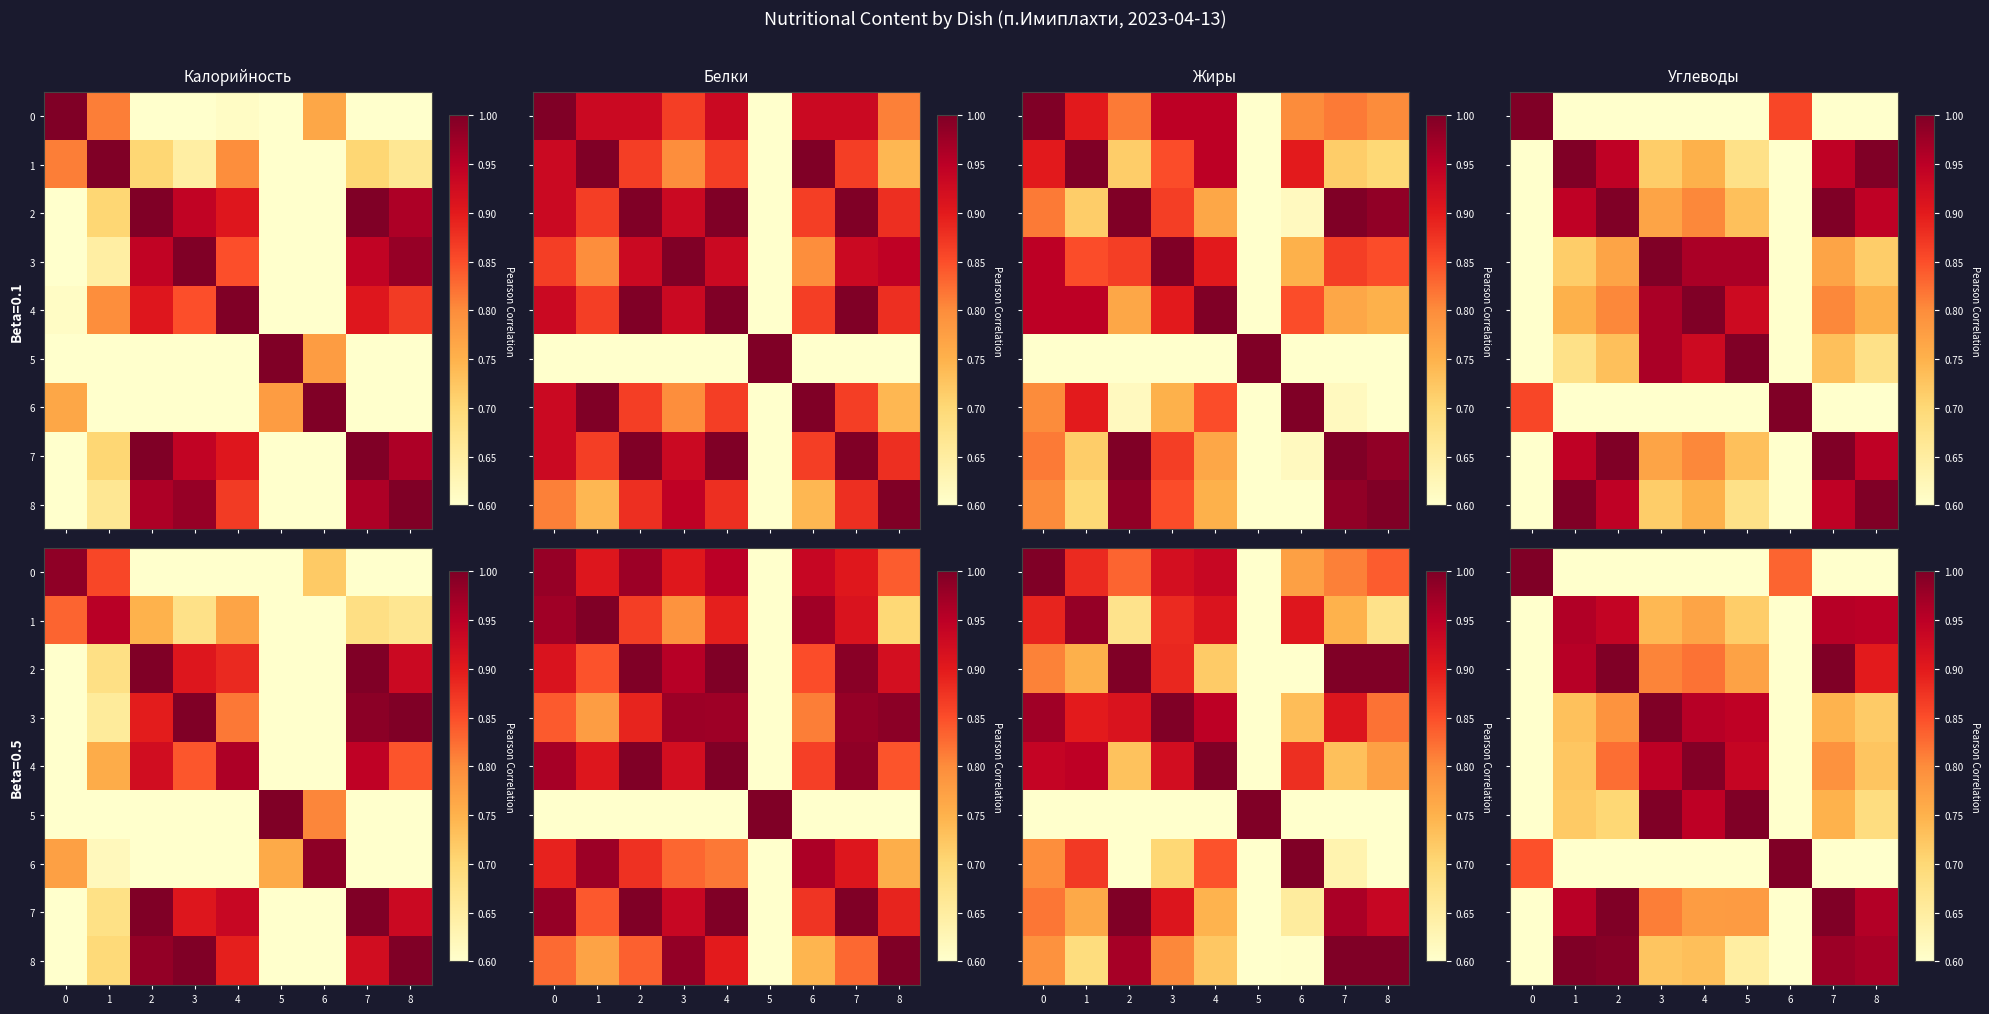

How many categories are shown in the chart?

9